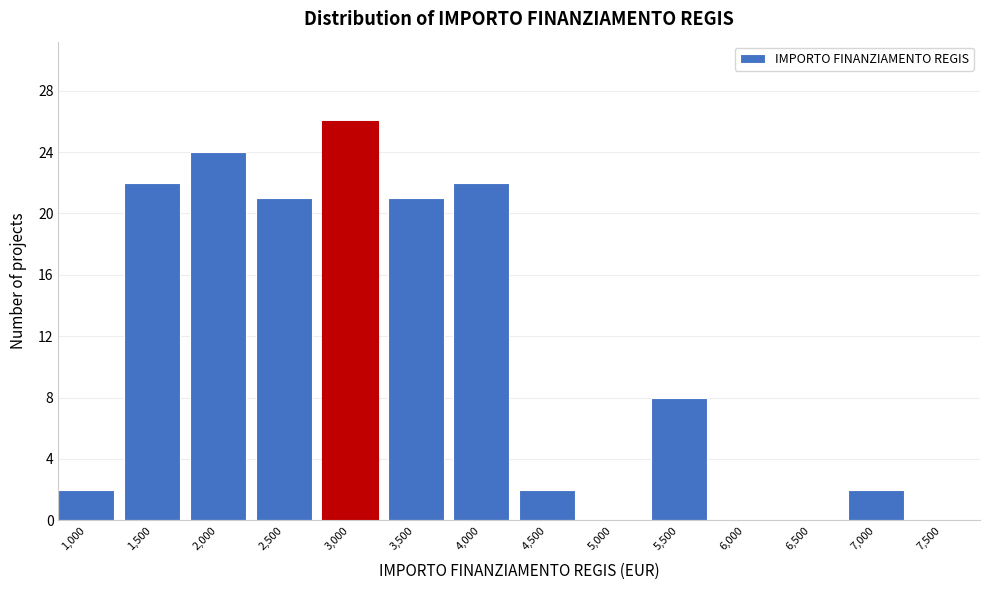

Reading right to left, extract all data points from this chart.

7,500=0	7,000=2	6,500=0	6,000=0	5,500=8	5,000=0	4,500=2	4,000=22	3,500=21	3,000=26	2,500=21	2,000=24	1,500=22	1,000=2